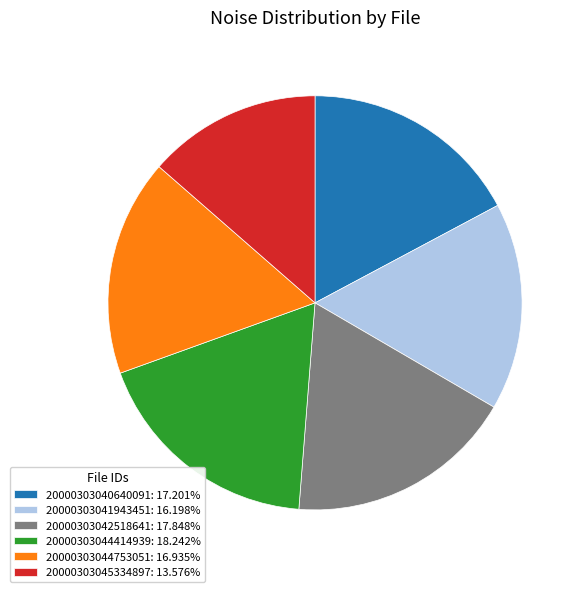

Is the sum of 20000303045334897: 13.576% and 20000303044414939: 18.242% greater than half?

No